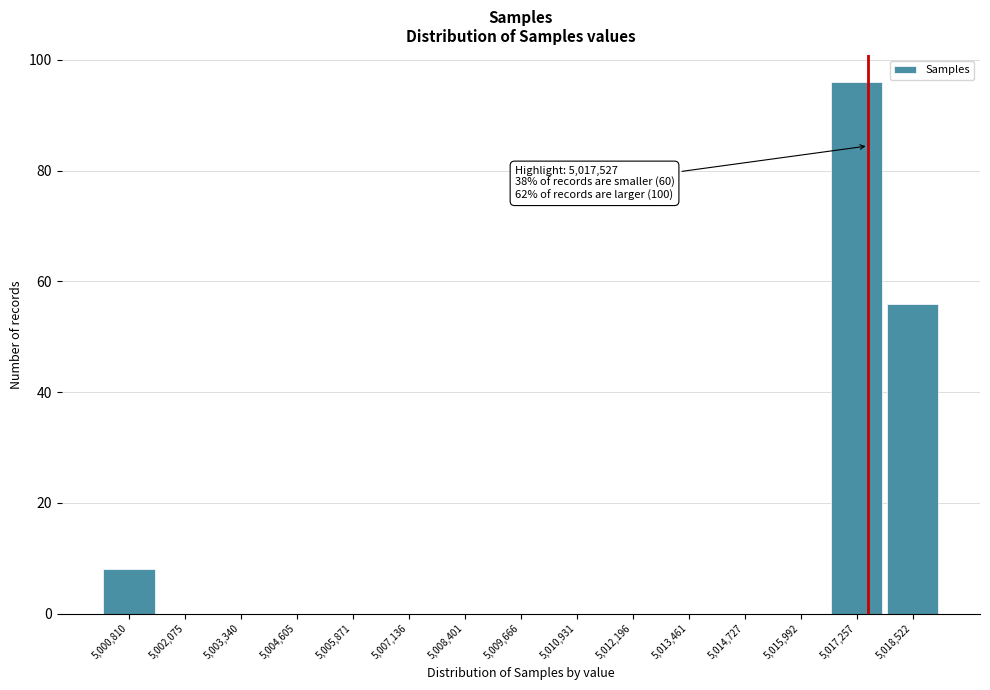

Over which range of the x-axis is the bar tallest?

5016600 to 5017800